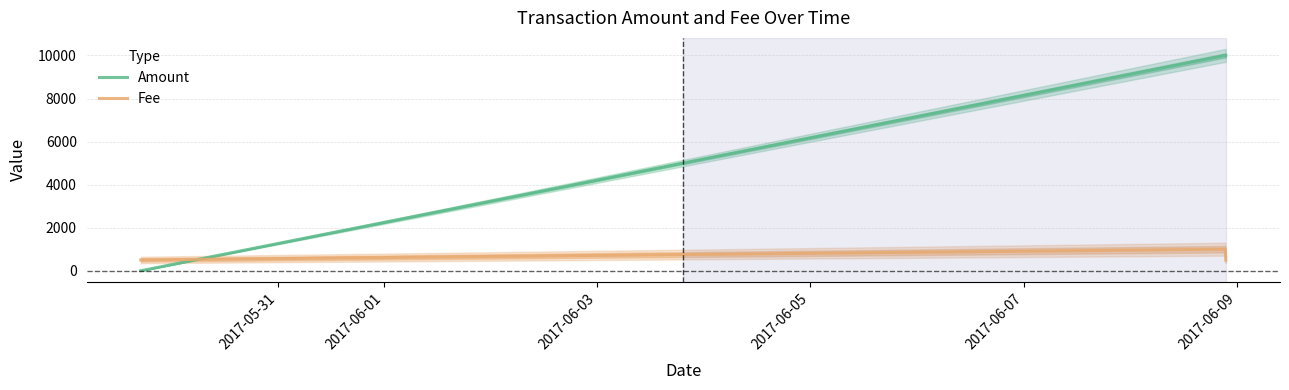

Rank the series by their average value, from highest to lowest.

Amount, Fee